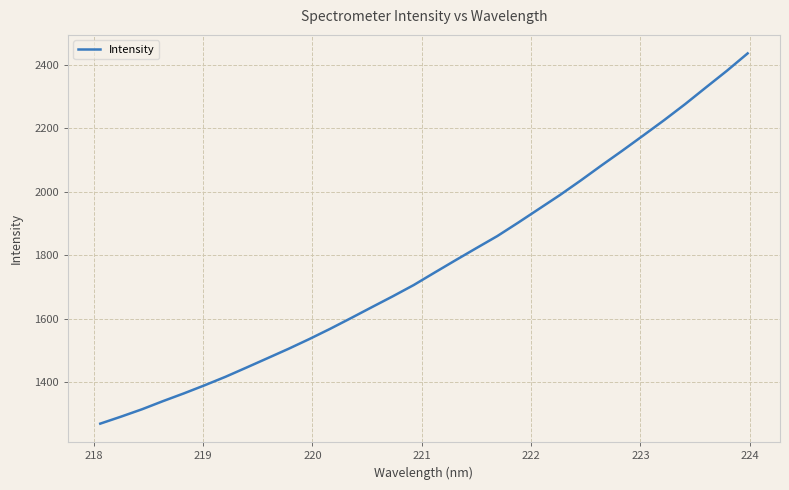

What is the difference between the maximum and minimum values?

1166.0